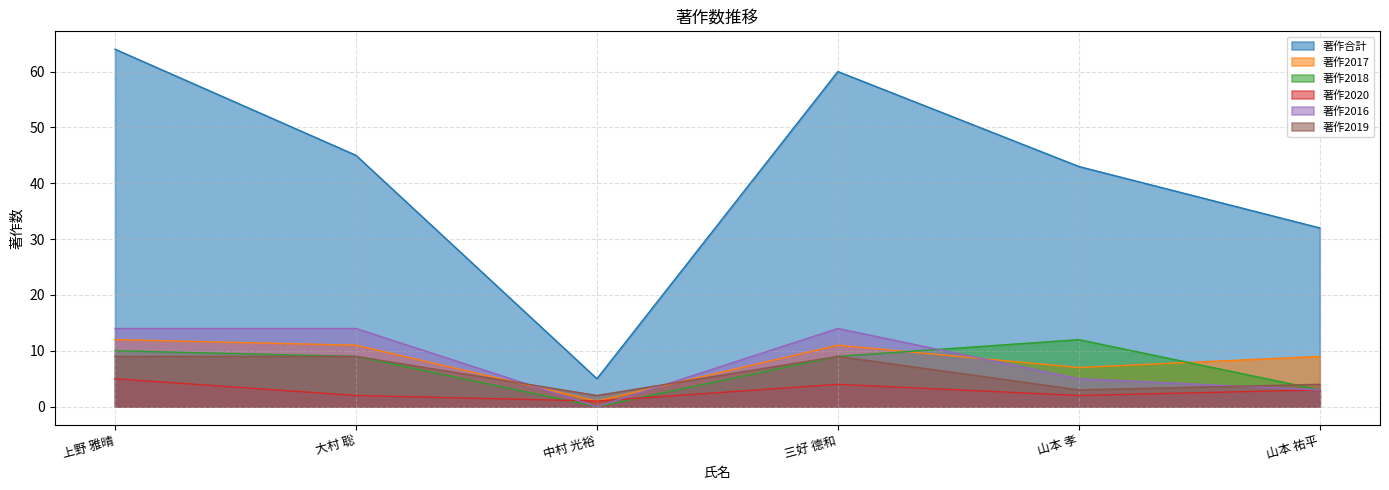

How many lines are shown in the chart?

6